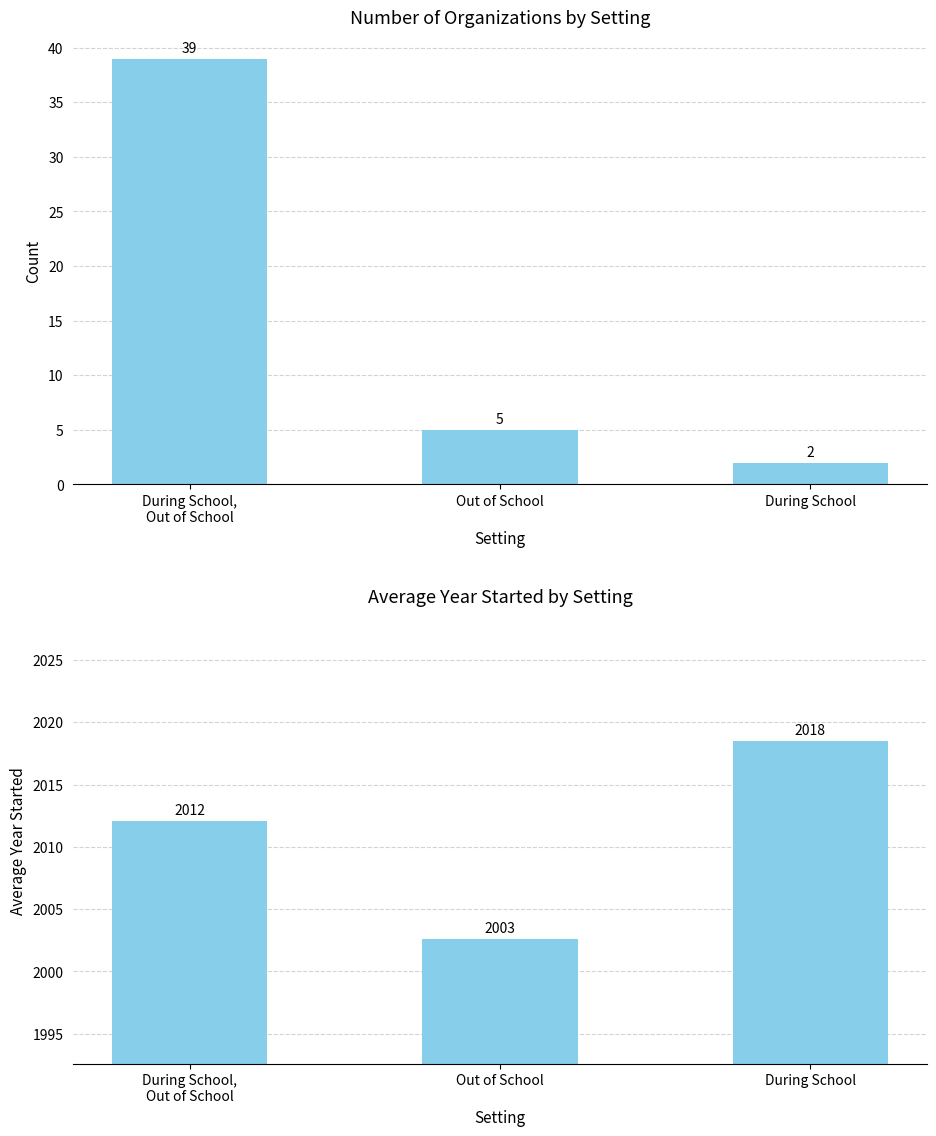

Reading right to left, extract all data points from this chart.

2018.5	2002.6	2012.1